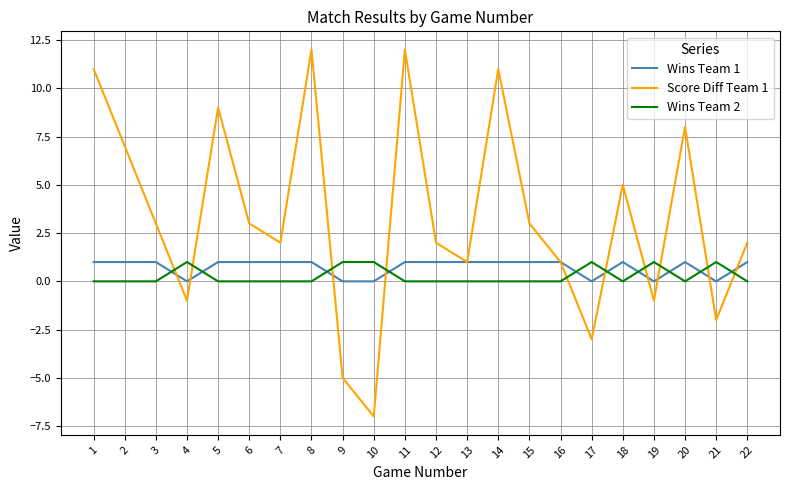

Is the value of Wins Team 1 at 12 greater than the value of Score Diff Team 1 at 3?

No